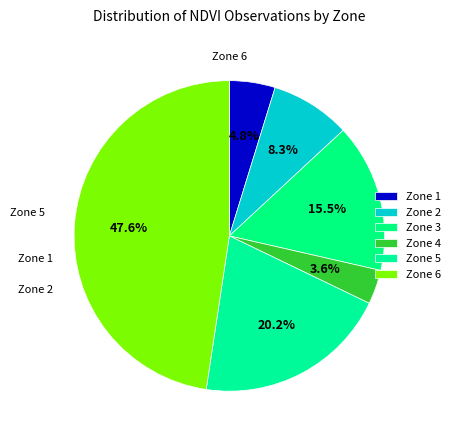

Is there any slice that represents more than half of the pie?

No